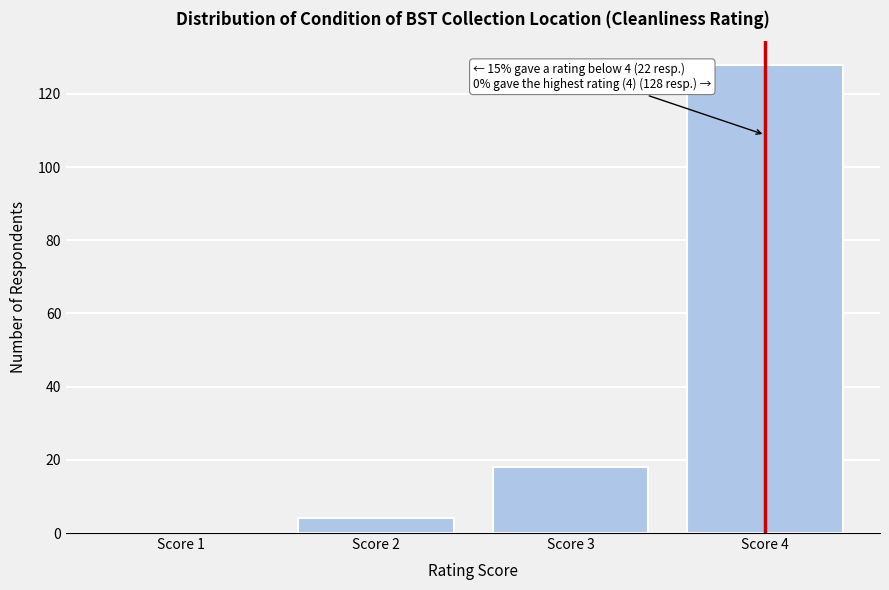

Reading right to left, list all the values displayed in this chart.

Score 4=128	Score 3=18	Score 2=4	Score 1=0